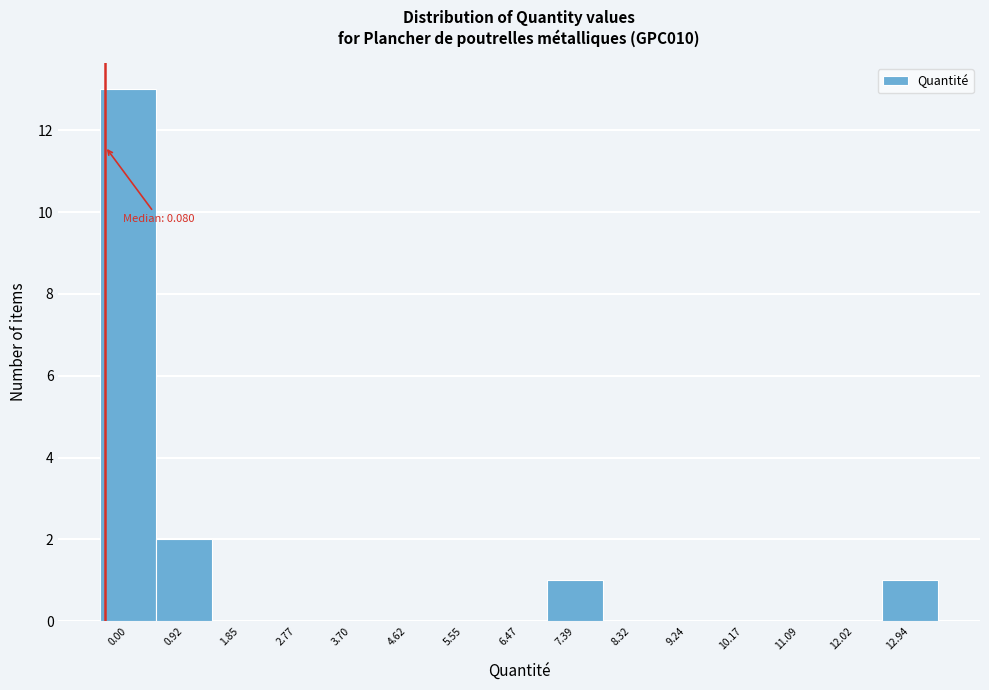

Reading left to right, transcribe all the data shown in this chart.

0.00=13	0.92=2	1.85=0	2.77=0	3.70=0	4.62=0	5.55=0	6.47=0	7.39=1	8.32=0	9.24=0	10.17=0	11.09=0	12.02=0	12.94=1